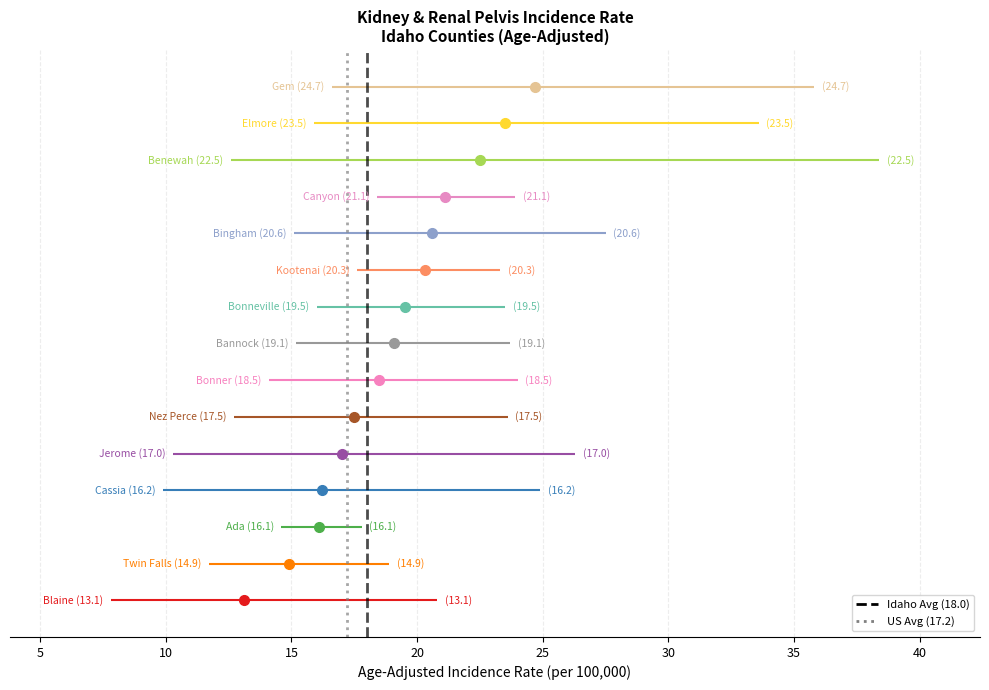

How many series are shown in this chart?

2